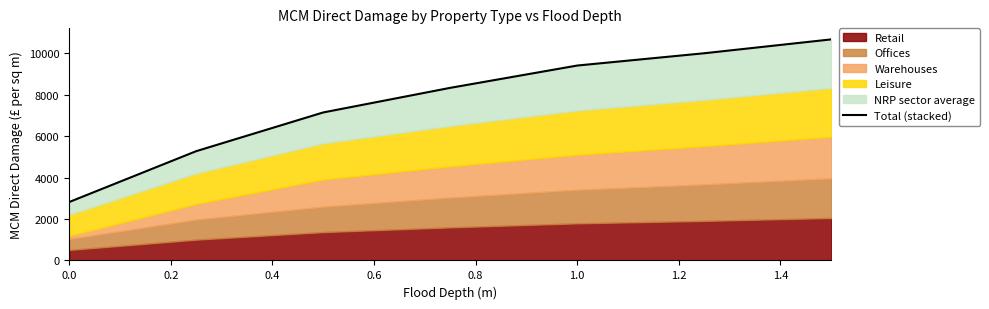

Is it true that the value at 1.0 is 13291?

False